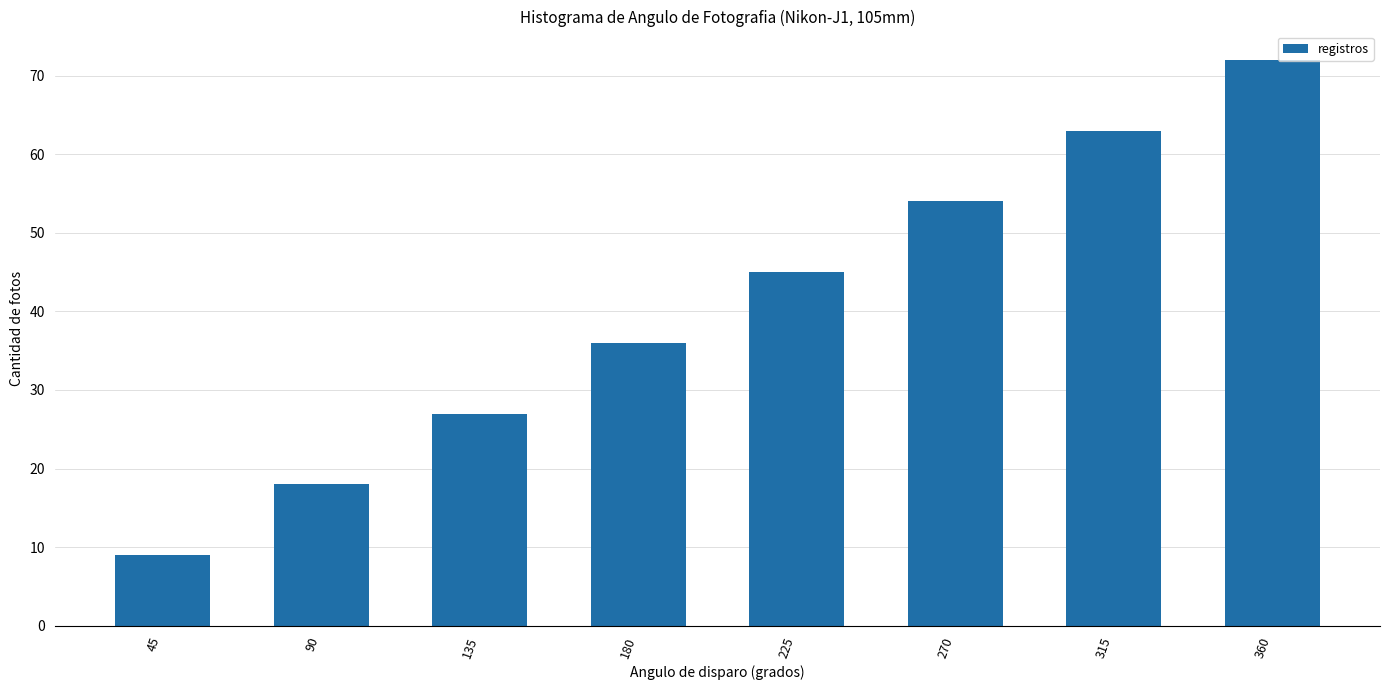

What is the sum of all values?

324